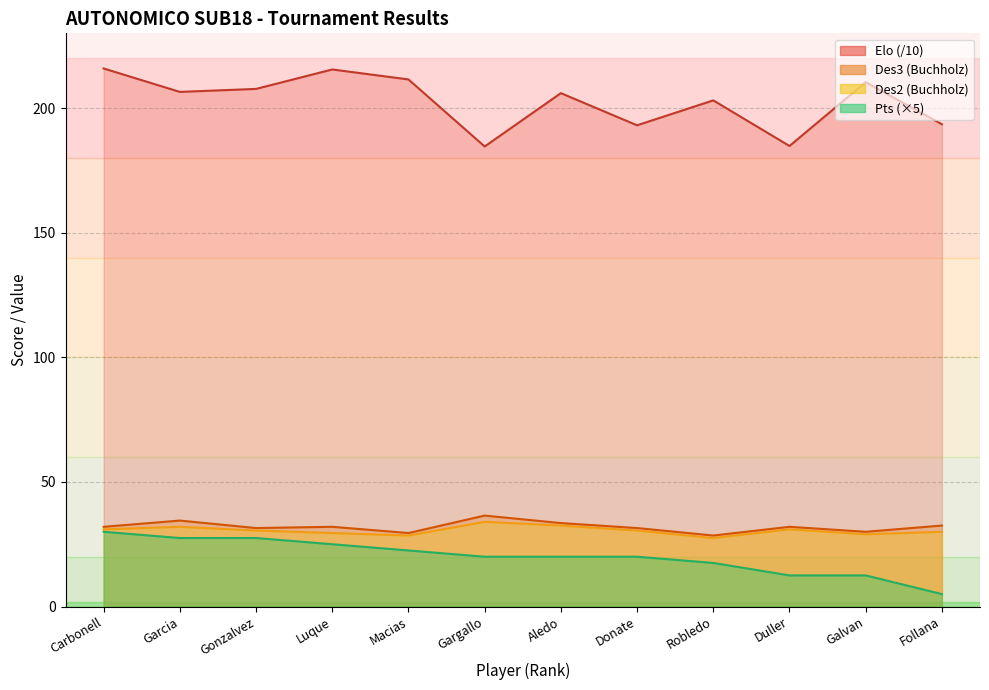

Count the number of data series in this chart.

4